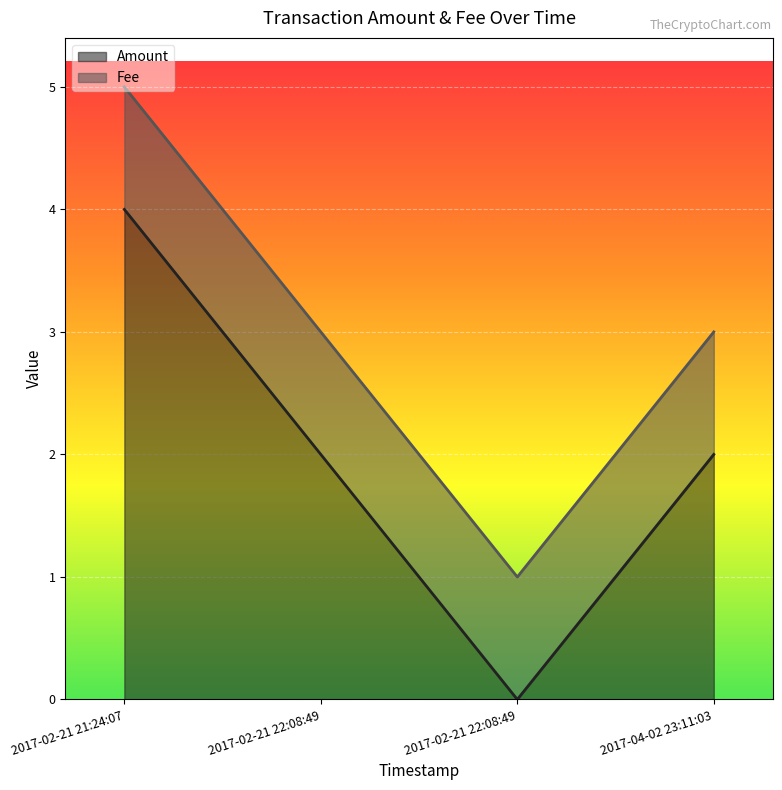

List the labels in order of value, largest first.

2017-02-21 21:24:07, 2017-02-21 22:08:49, 2017-04-02 23:11:03, 2017-02-21 22:08:49